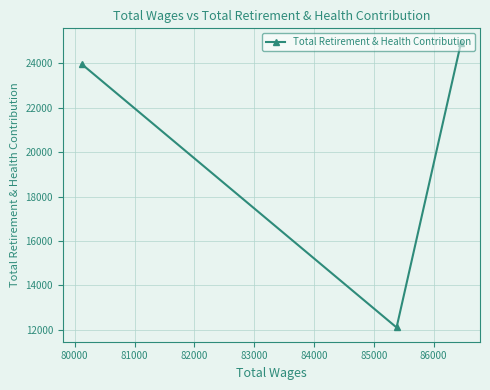

What is the greatest value displayed?

24940